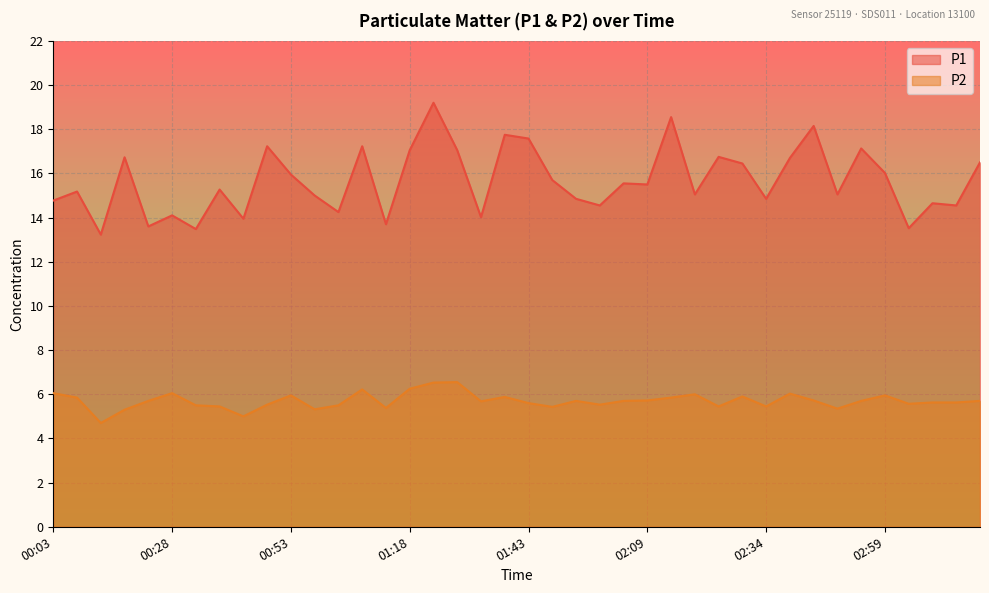

How many categories are shown in the chart?

40